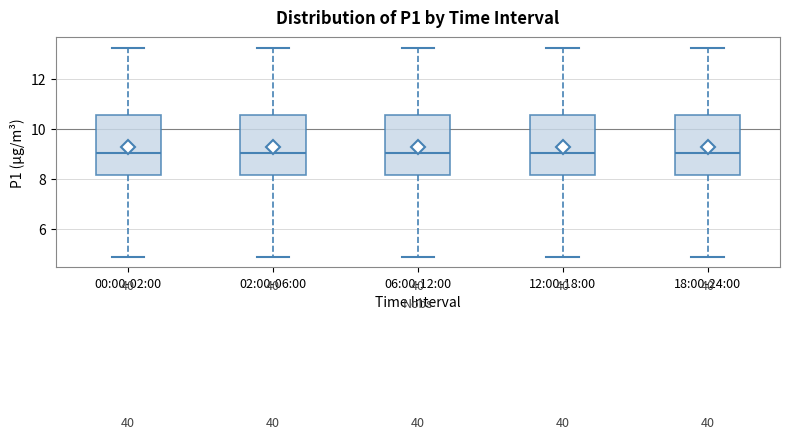

Where is the lower edge of the box for 18:00-24:00 on the y-axis? The values are not printed on the chart, so give them approximately, as read against the axis.

8.2